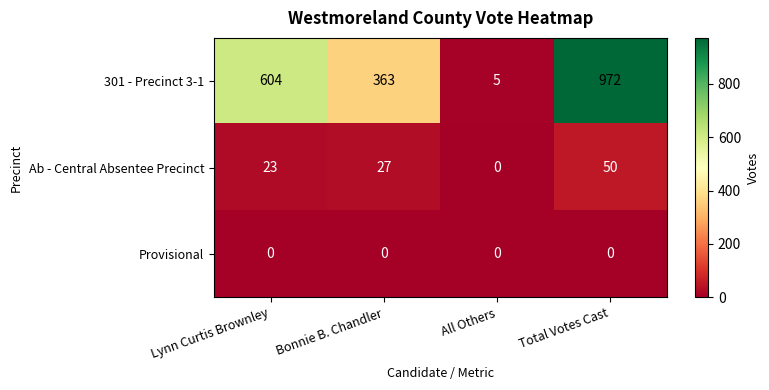

Reading right to left, extract all data points from this chart.

301 - Precinct 3-1: 972	5	363	604
Ab - Central Absentee Precinct: 50	0	27	23
Provisional: 0	0	0	0